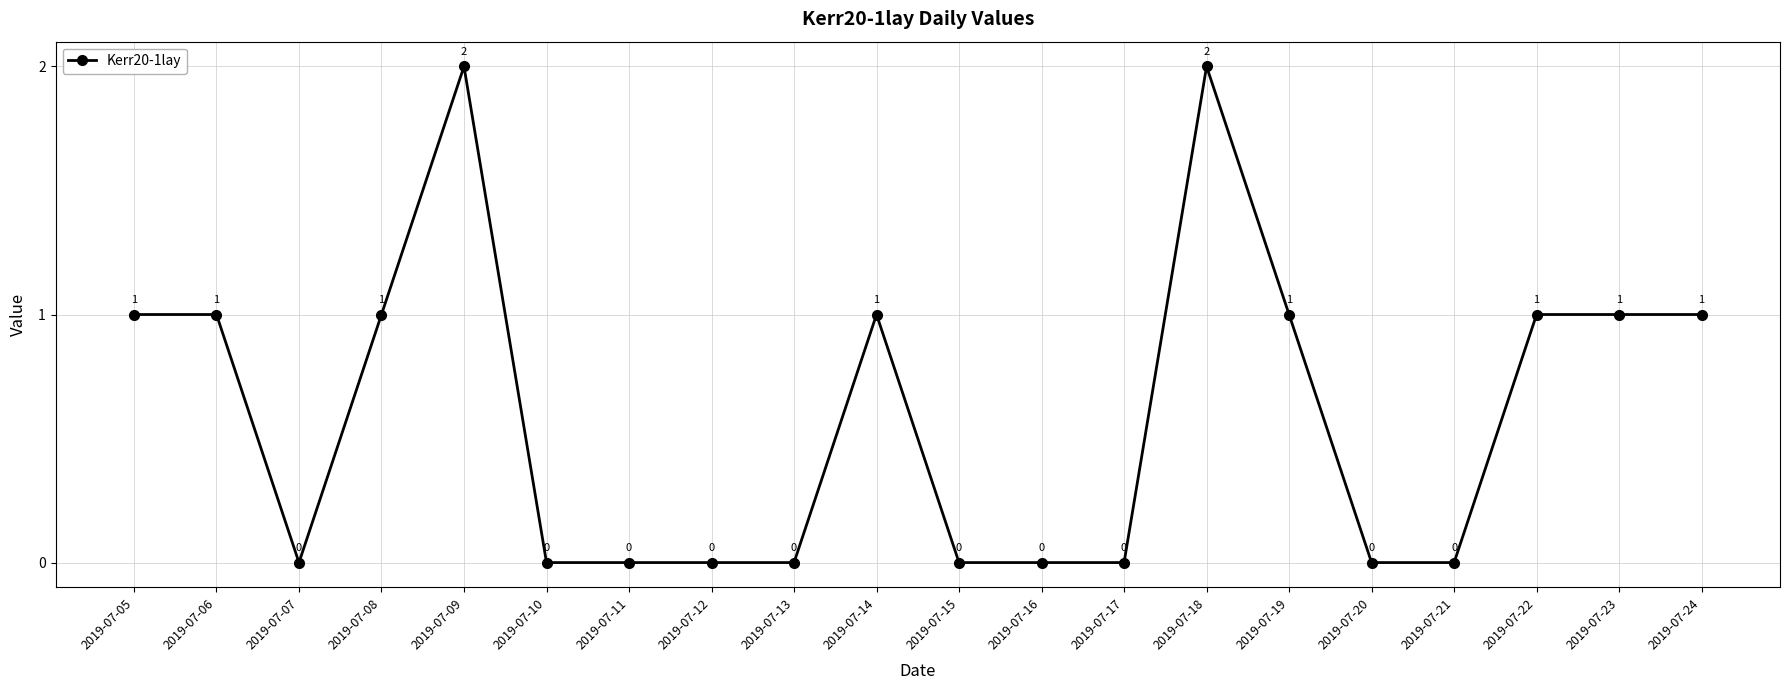

What is the sum of all values?

12